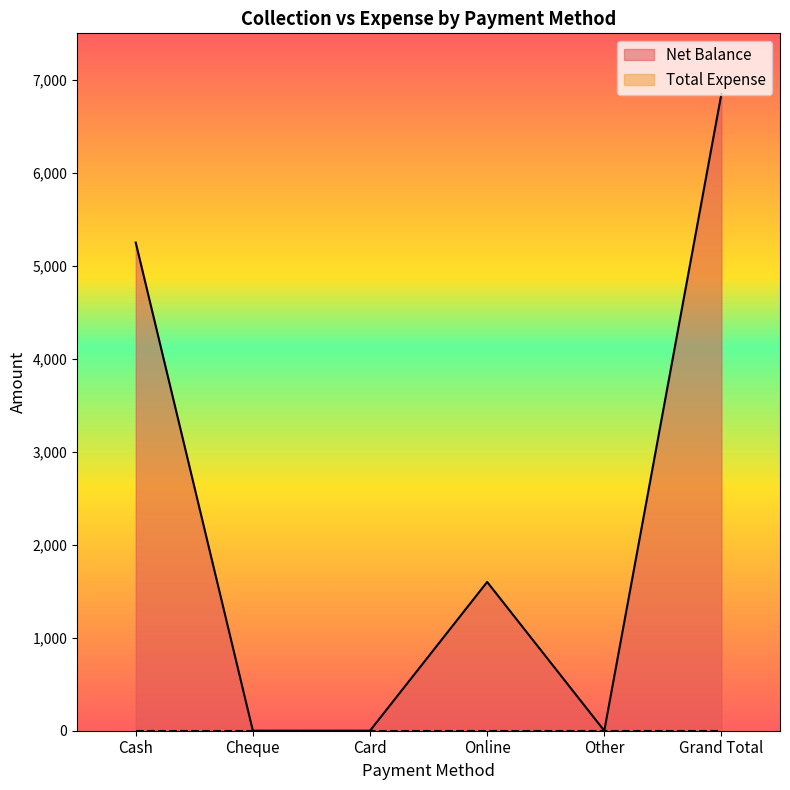

The chart shows a value of 3059 at Cash. True or false?

False